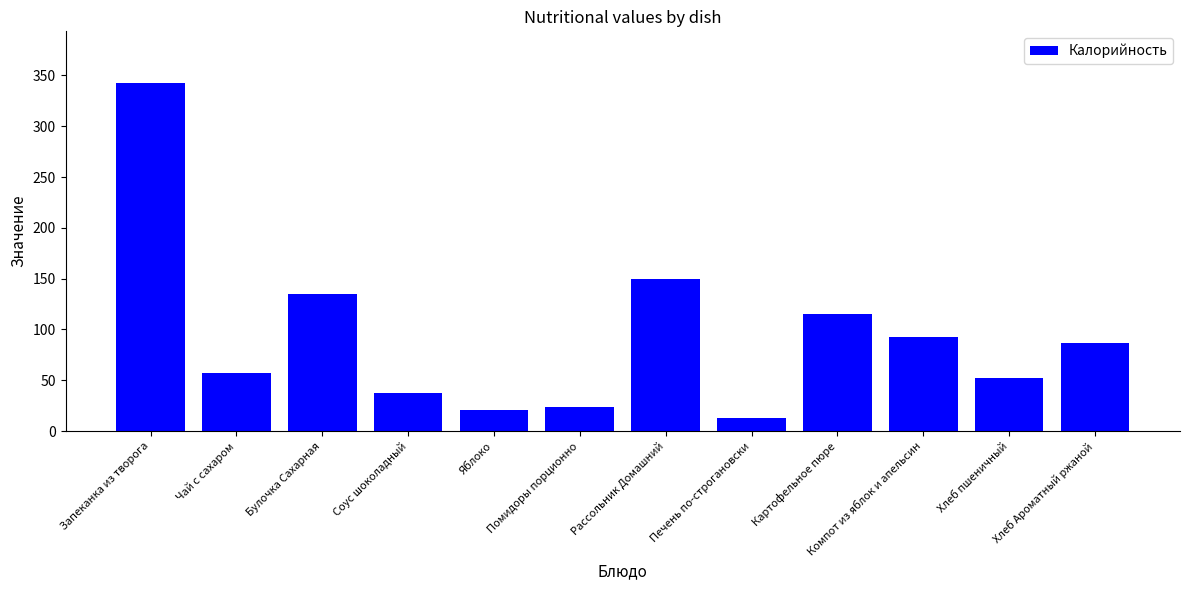

Are the bars horizontal?

No